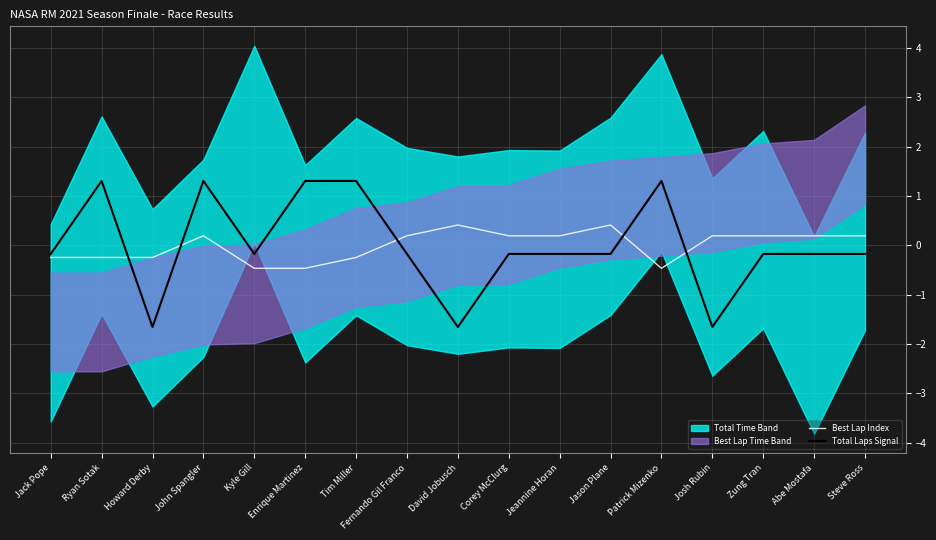

What is the difference between the maximum and minimum values in the Best Lap Index series?

0.9